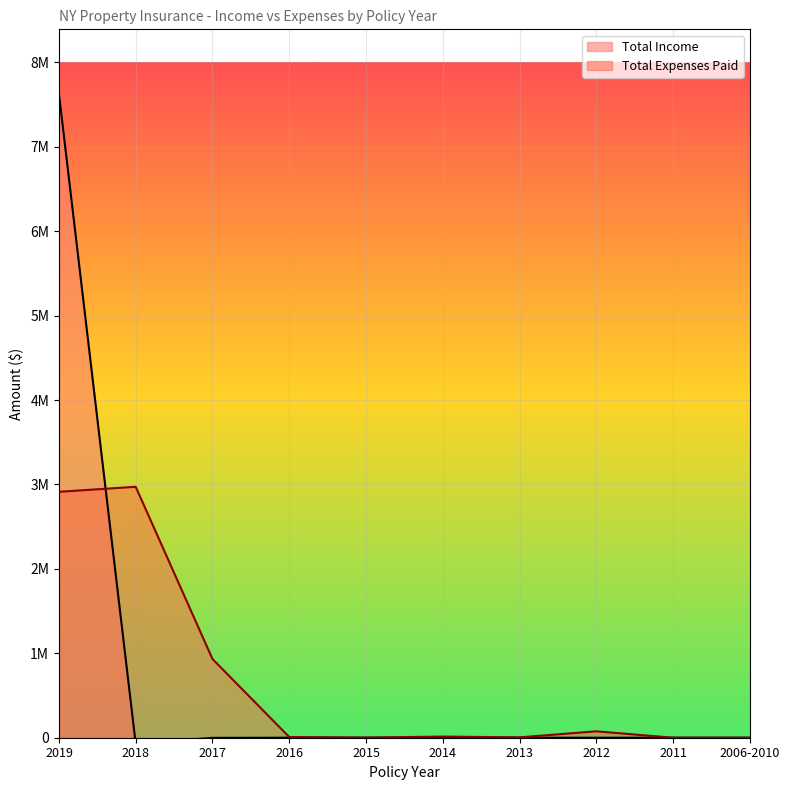

True or false: Total Expenses Paid has more than 0 points higher than both neighbors.

True